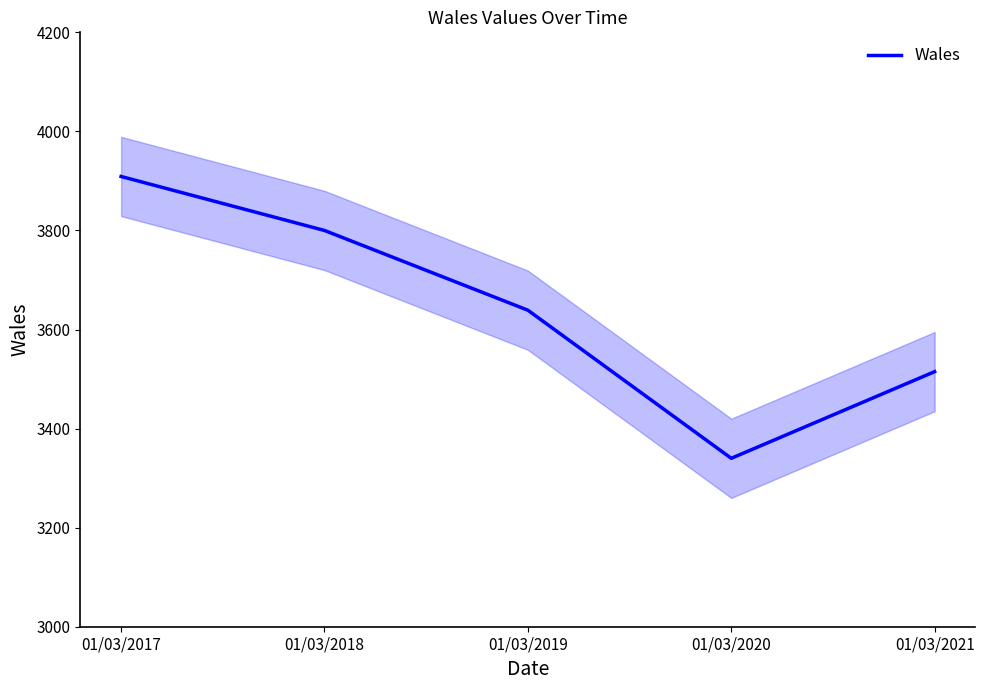

List the labels in order of value, largest first.

01/03/2017, 01/03/2018, 01/03/2019, 01/03/2021, 01/03/2020